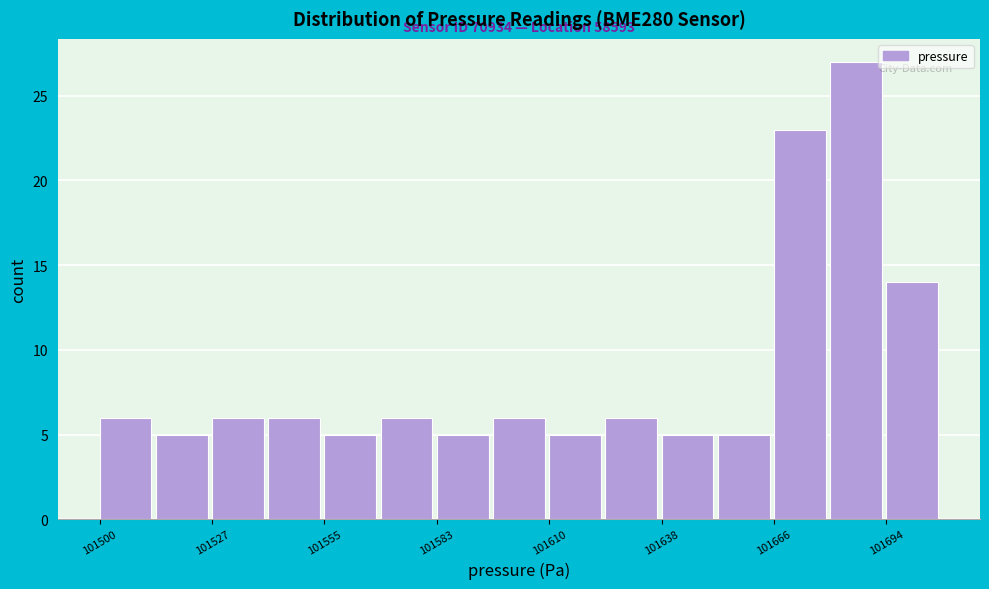

Read against the x-axis, roughly where is the centre of the tallest bar?

101685